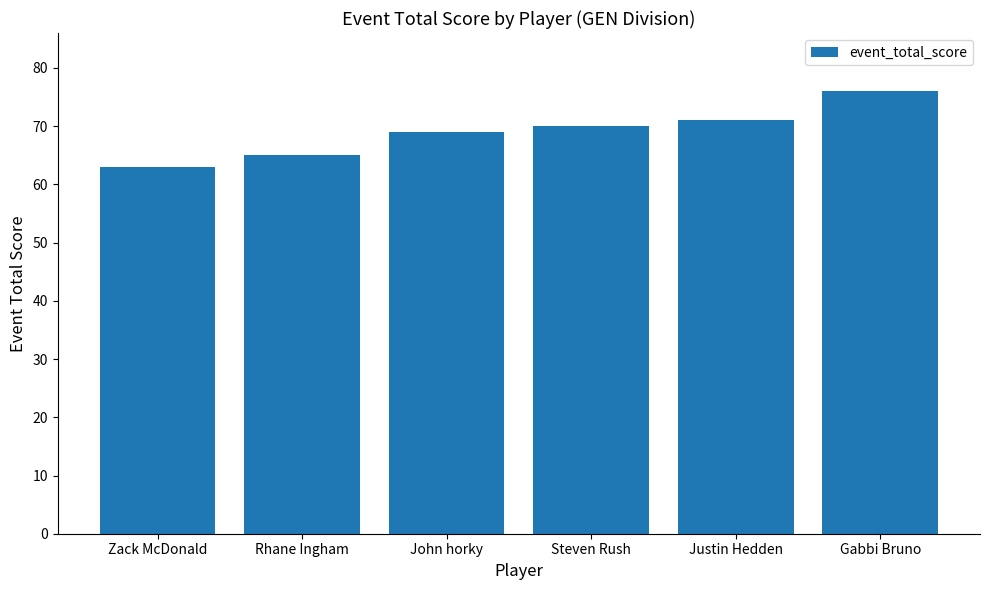

What is the difference between the maximum and minimum values?

13